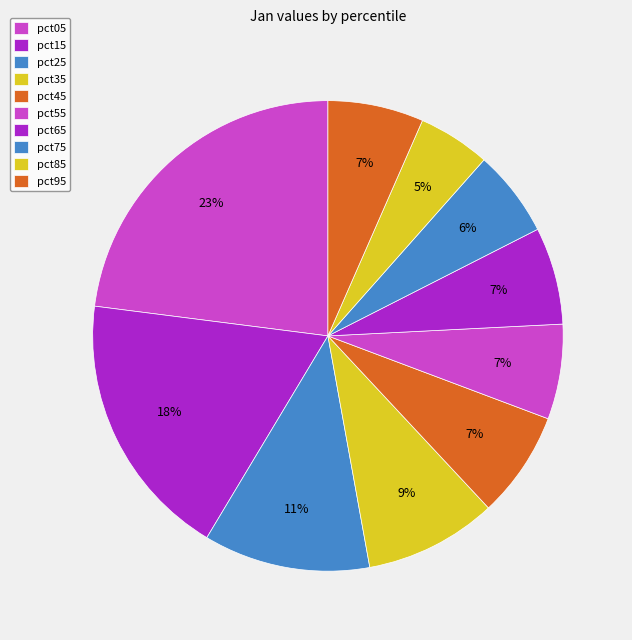

How many slices are in this pie chart?

10